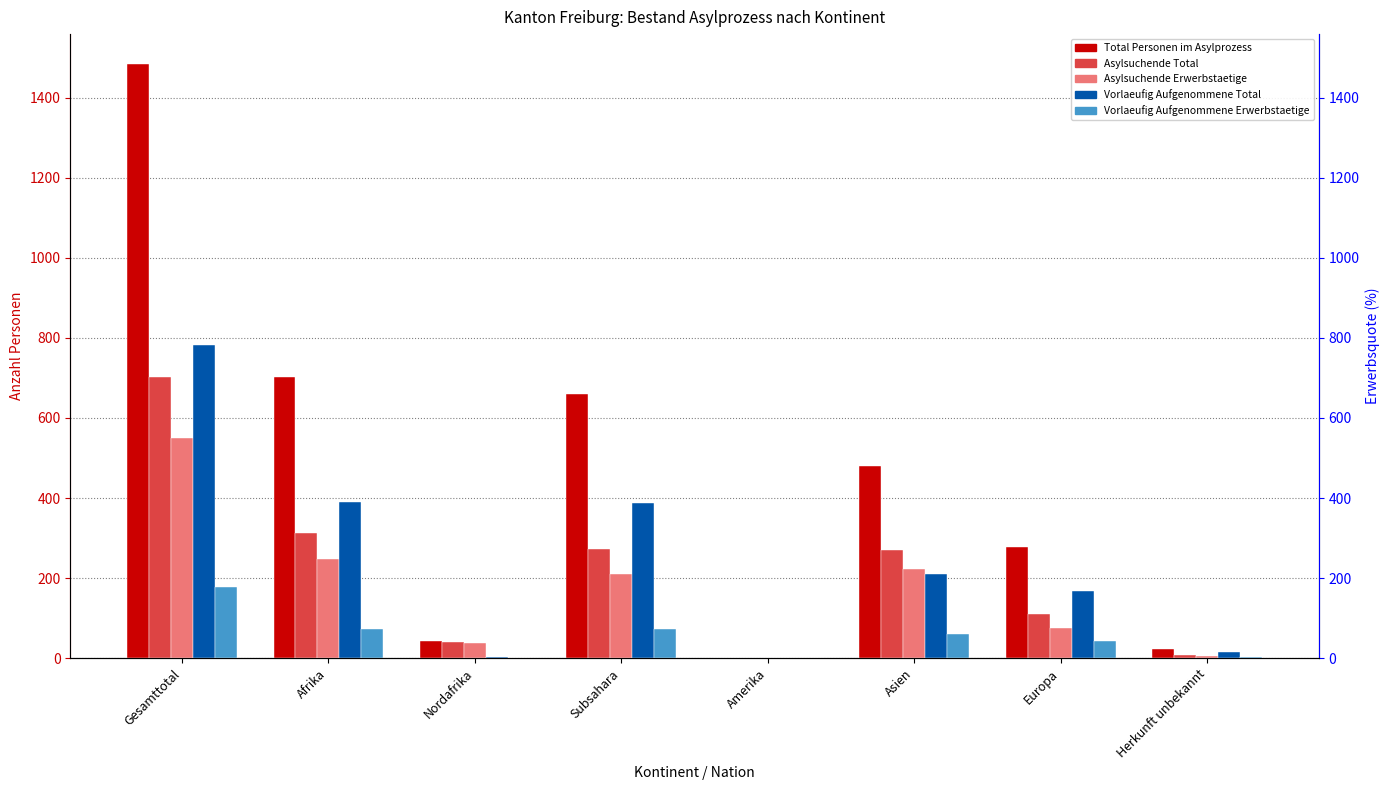

What is the difference between the highest and lowest values at Gesamttotal?

1307